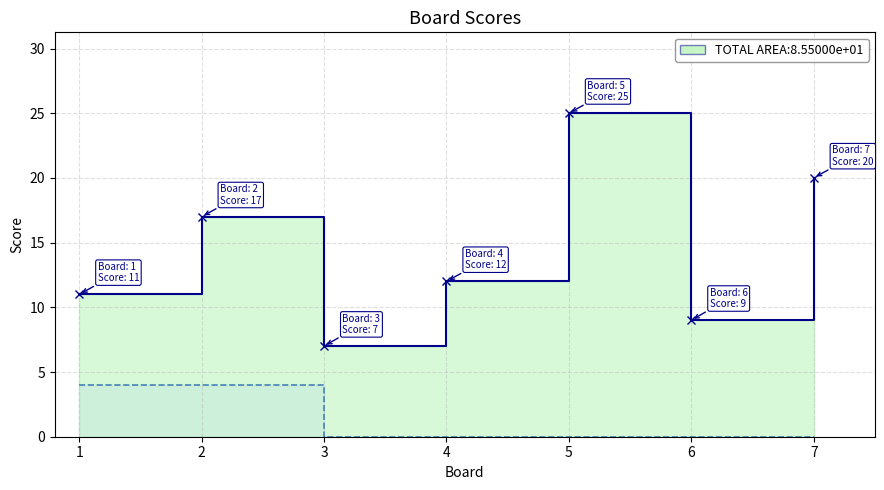

What is the spread (max minus min) of values at 4?

12